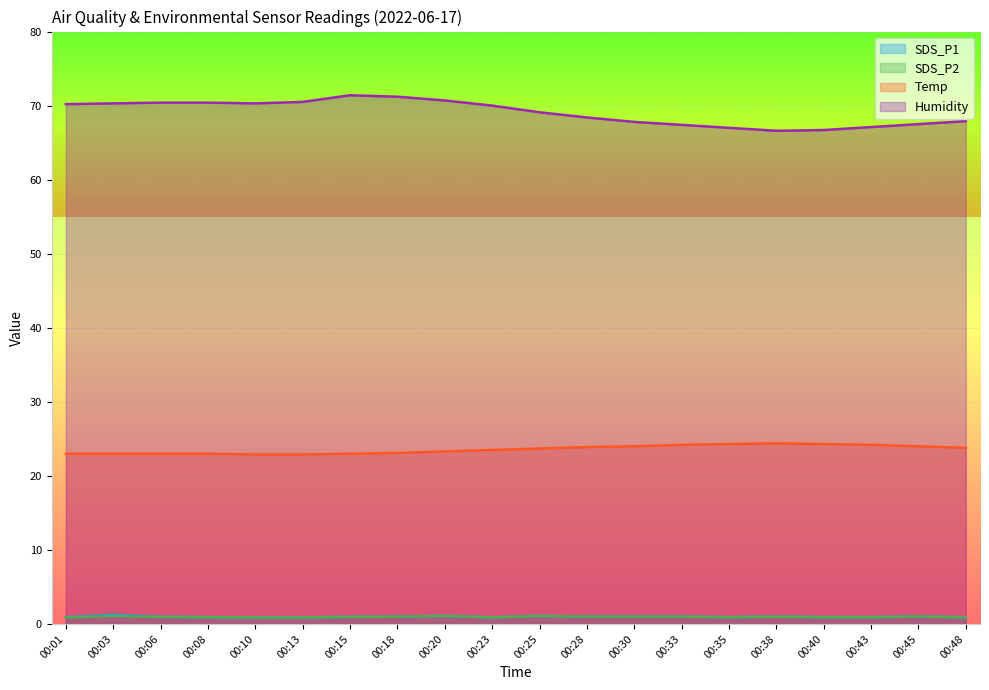

True or false: Temp and SDS_P2 intersect in this chart.

False